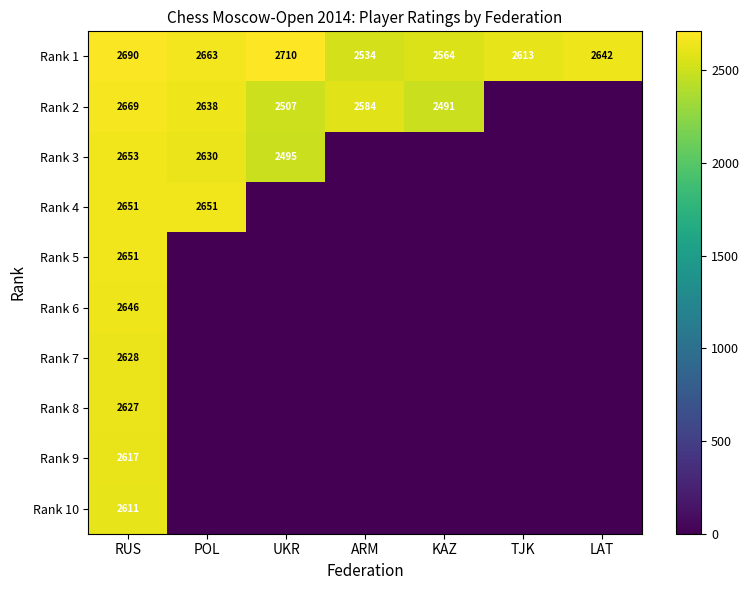

True or false: Rank 1 has a value of 586 at ARM.

False